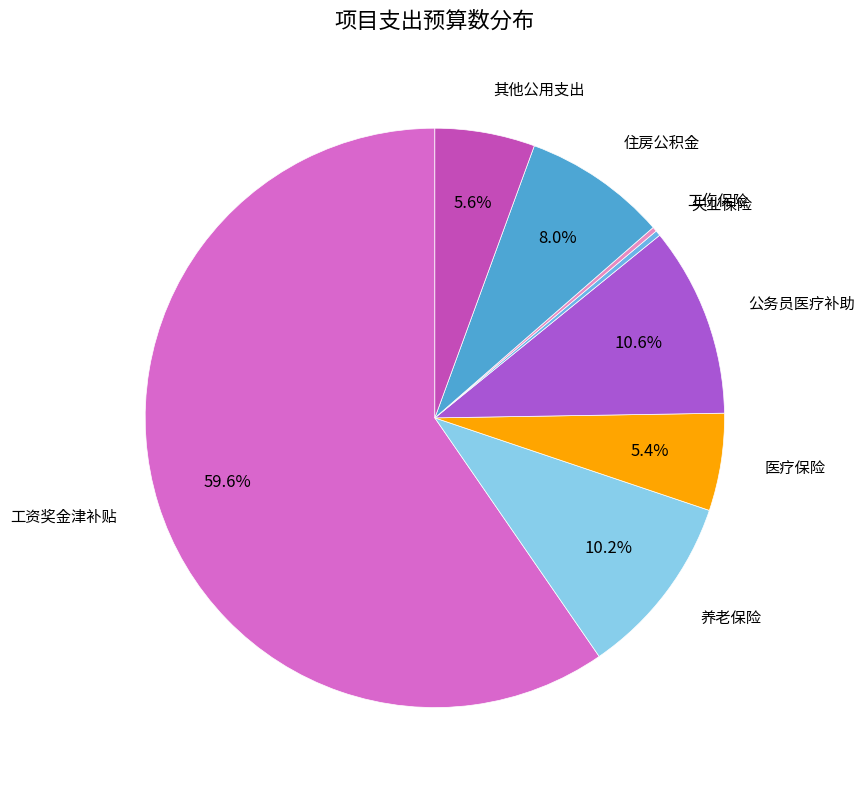

Is it true that 养老保险 is 10% of the pie?

True